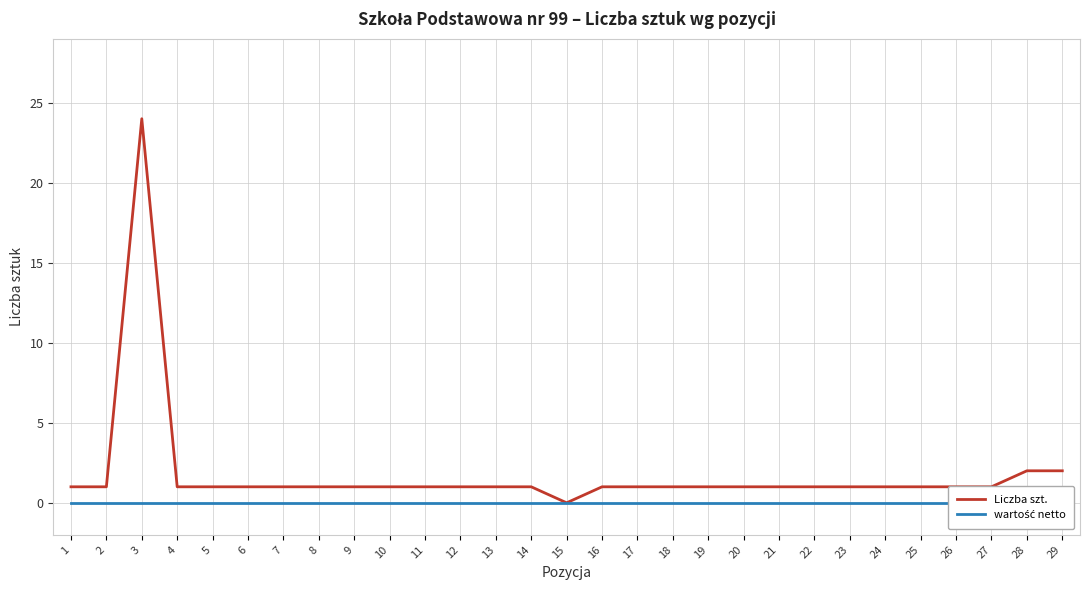

True or false: wartość netto and Liczba szt. intersect in this chart.

False